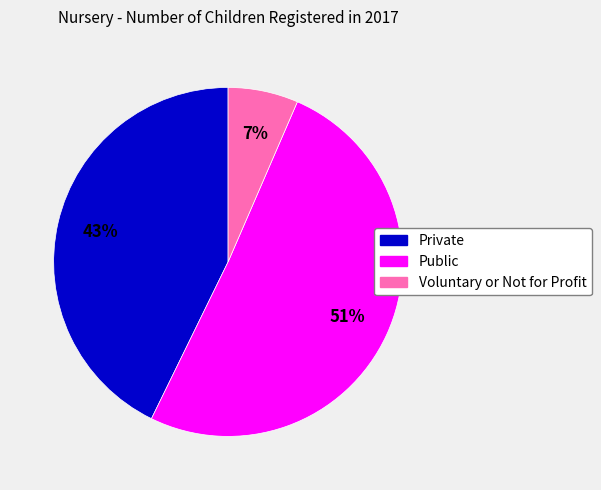

Rank the categories by value from highest to lowest.

Public, Private, Voluntary or Not for Profit